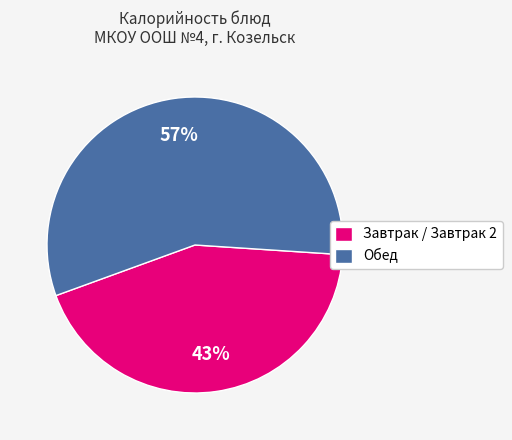

What is the ratio of the value at Обед to the value at Завтрак / Завтрак 2?

1.3